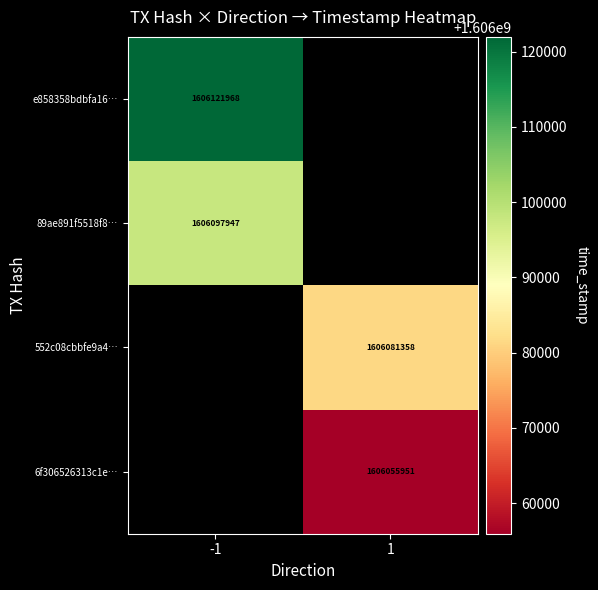

The 89ae891f5518f8… series shows 925324894 at -1. True or false?

False